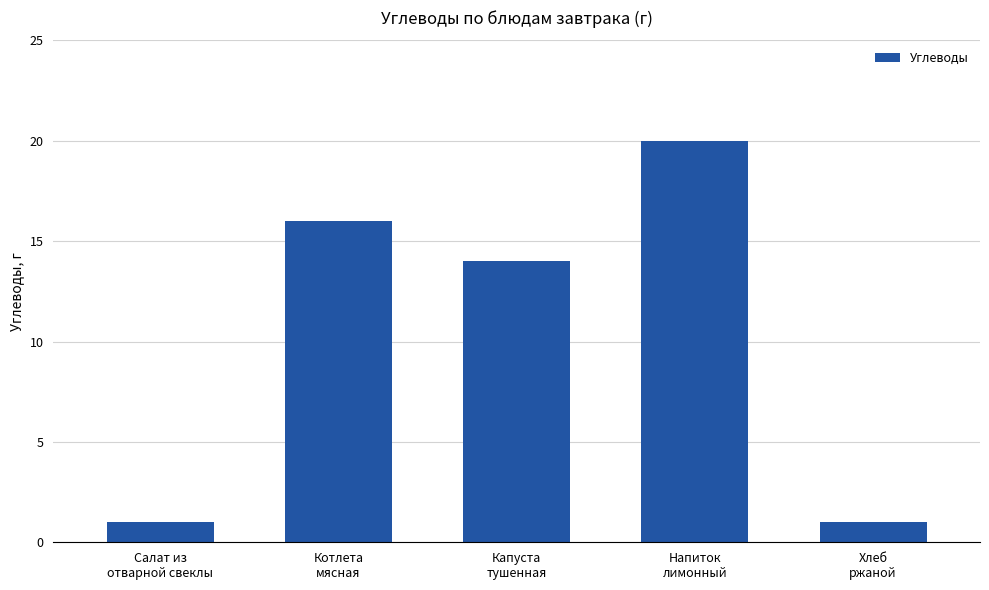

What is the value of the 1st bar from the left?

1